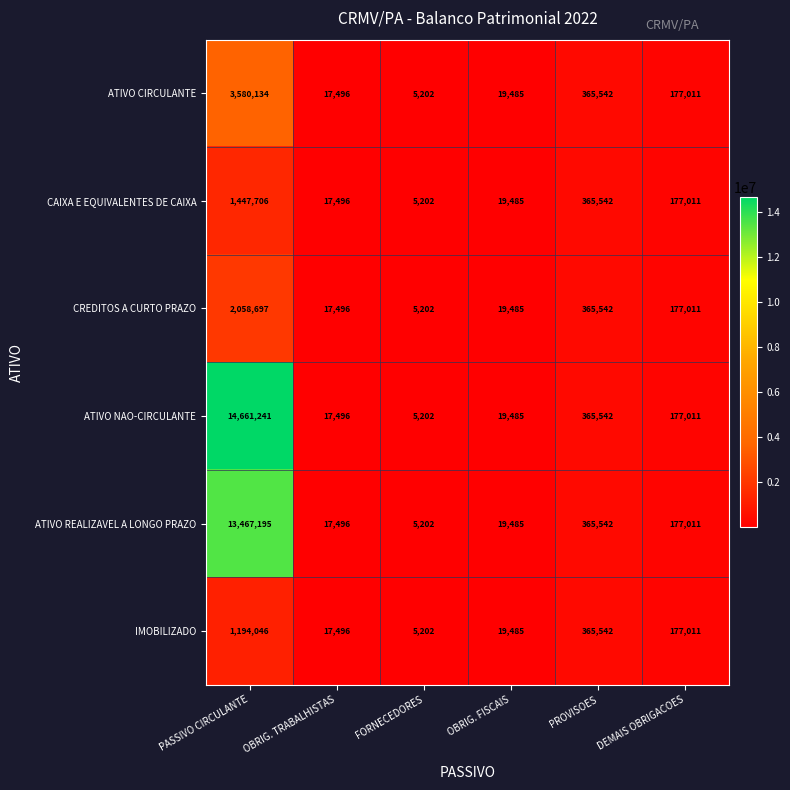

What is the total value across all series at OBRIG. TRABALHISTAS?

104976